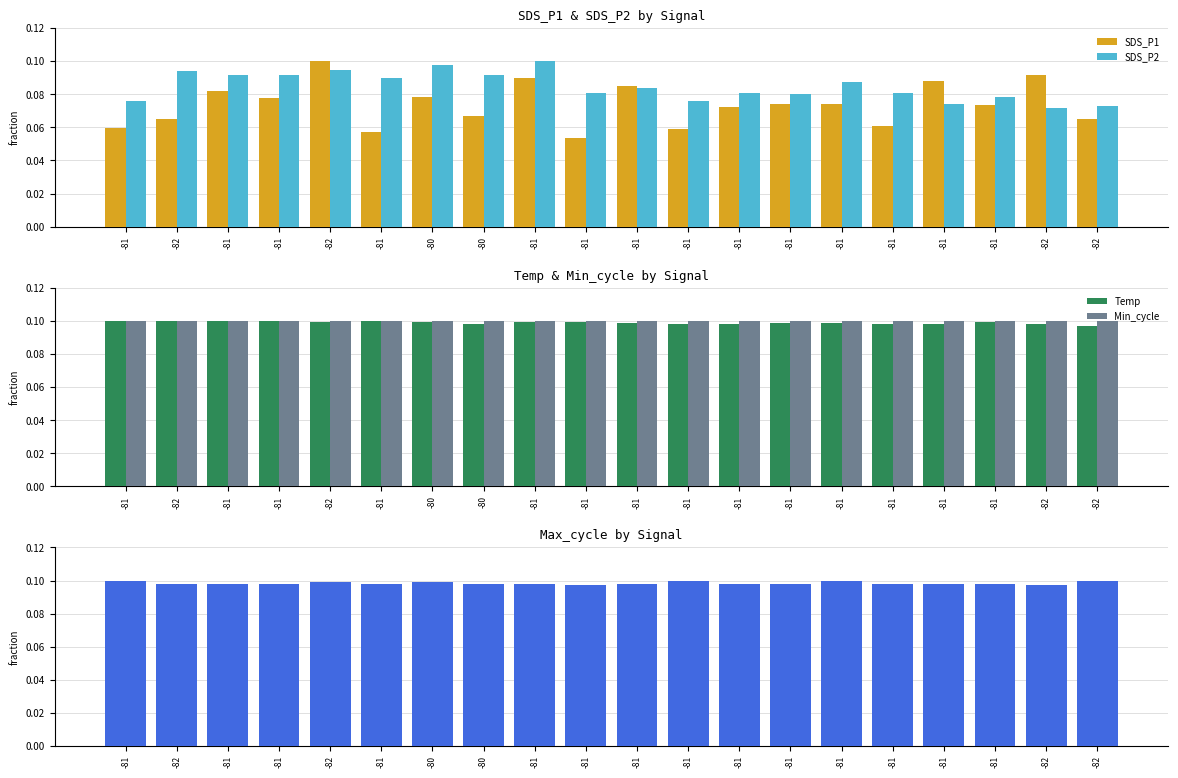

Reading left to right, transcribe all the data shown in this chart.

SDS_P1: 0.1	0.1	0.1	0.1	0.1	0.1	0.1	0.1	0.1	0.1	0.1	0.1	0.1	0.1	0.1	0.1	0.1	0.1	0.1	0.1
SDS_P2: 0.1	0.1	0.1	0.1	0.1	0.1	0.1	0.1	0.1	0.1	0.1	0.1	0.1	0.1	0.1	0.1	0.1	0.1	0.1	0.1
Temp: 0.1	0.1	0.1	0.1	0.1	0.1	0.1	0.1	0.1	0.1	0.1	0.1	0.1	0.1	0.1	0.1	0.1	0.1	0.1	0.1
Min_cycle: 0.1	0.1	0.1	0.1	0.1	0.1	0.1	0.1	0.1	0.1	0.1	0.1	0.1	0.1	0.1	0.1	0.1	0.1	0.1	0.1
Max_cycle: 0.1	0.1	0.1	0.1	0.1	0.1	0.1	0.1	0.1	0.1	0.1	0.1	0.1	0.1	0.1	0.1	0.1	0.1	0.1	0.1